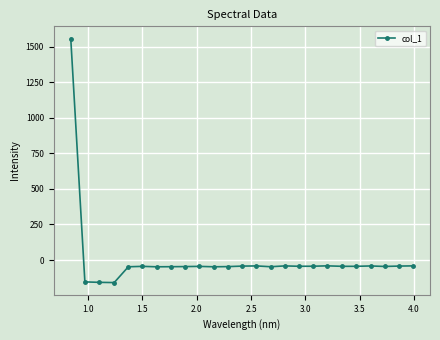

How many values are above zero?

1